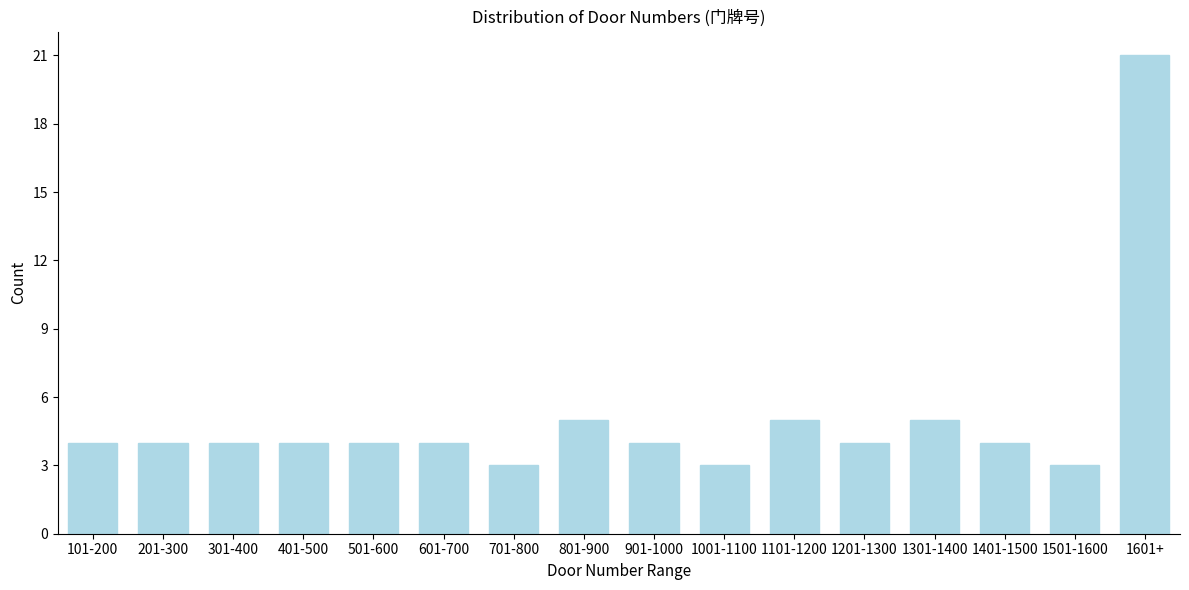

Reading right to left, extract all data points from this chart.

1601+=21	1501-1600=3	1401-1500=4	1301-1400=5	1201-1300=4	1101-1200=5	1001-1100=3	901-1000=4	801-900=5	701-800=3	601-700=4	501-600=4	401-500=4	301-400=4	201-300=4	101-200=4